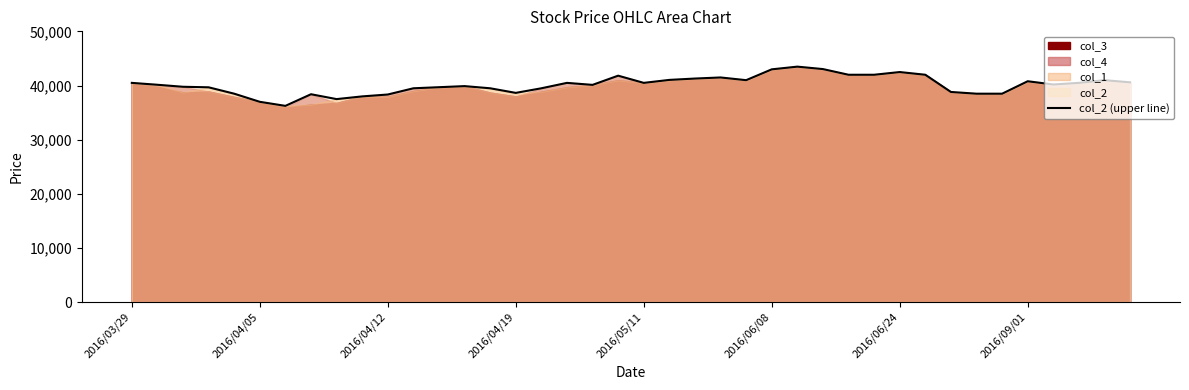

The value at 12 is 25535. True or false?

False